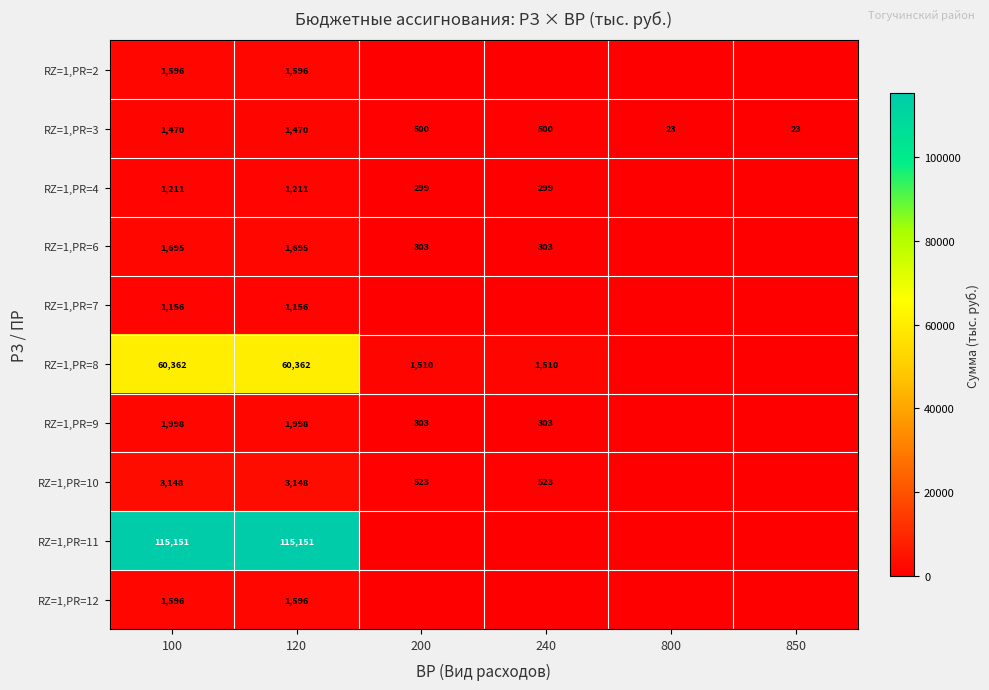

Is it true that RZ=1,PR=2 equals 1596 at 120?

True